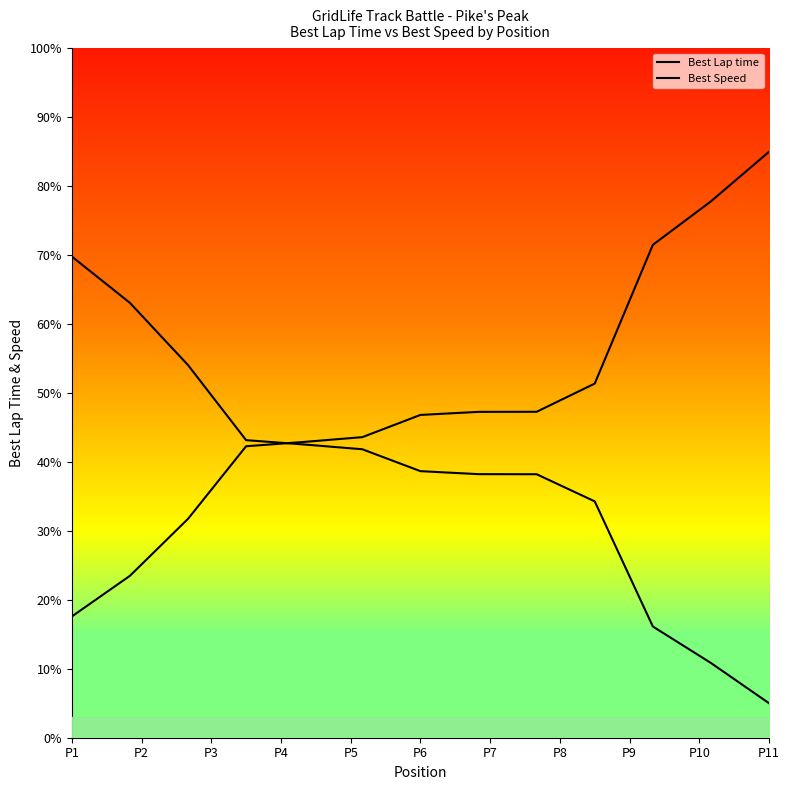

List the series in order of their peak value, highest first.

Best Lap time, Best Speed